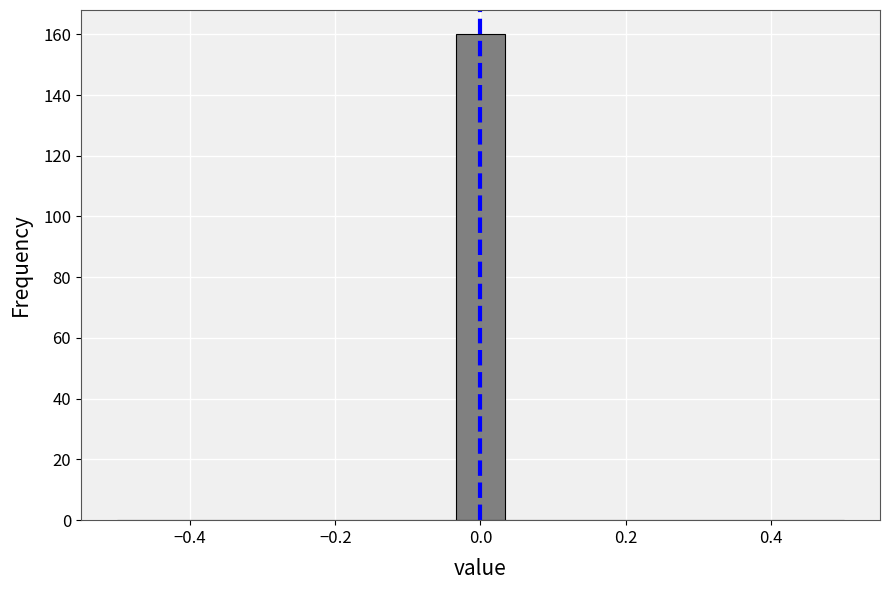

Read against the x-axis, roughly where is the centre of the tallest bar?

0.00